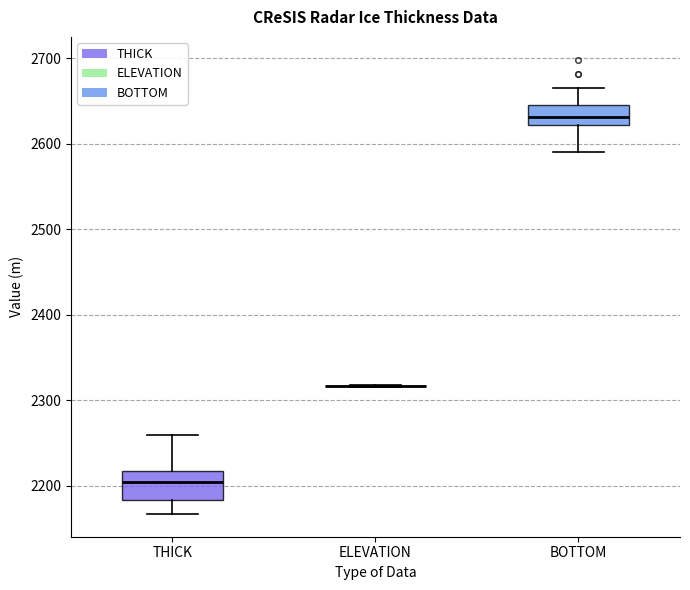

Which box is the tallest, from its lower edge to its upper edge?

THICK